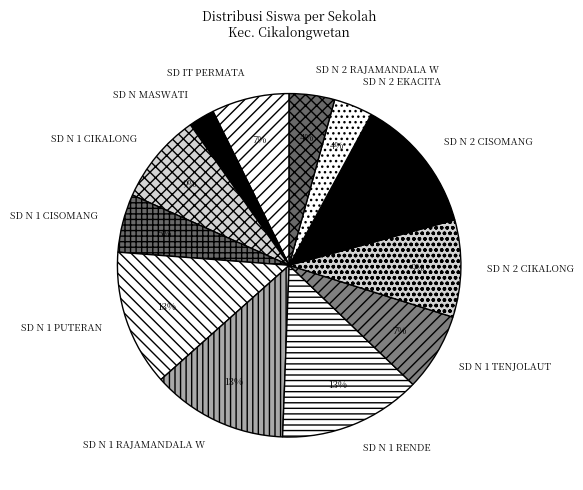

What percentage is the SD N 1 RAJAMANDALA W slice, to the nearest percent?

13%